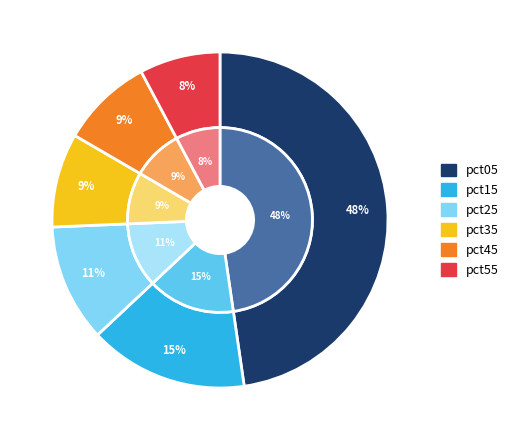

Rank the categories by value from highest to lowest.

pct05, pct15, pct25, pct35, pct45, pct55